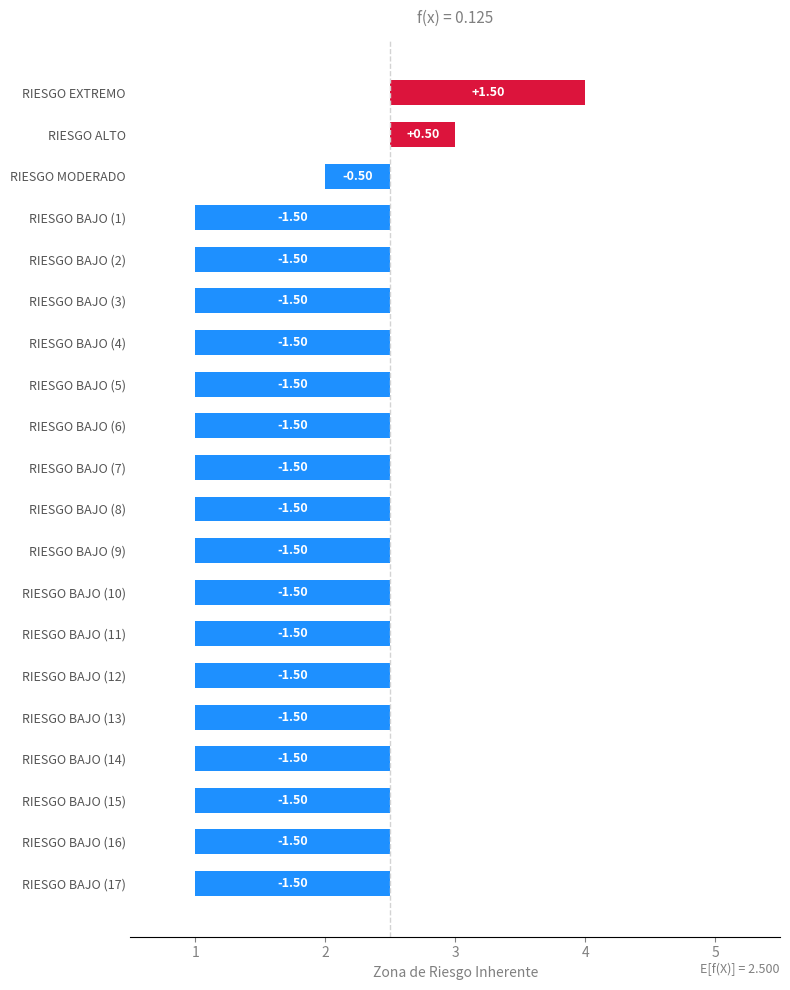

The chart shows a value of -0.5 at RIESGO MODERADO. True or false?

True